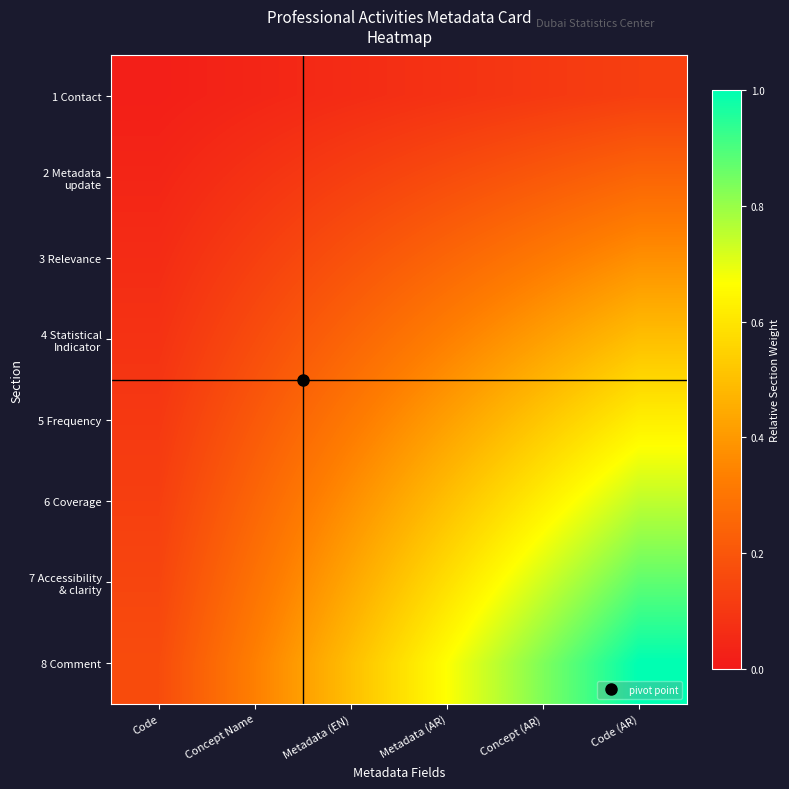

Which series changed the most between Metadata (EN) and Code (AR)?

8 Comment